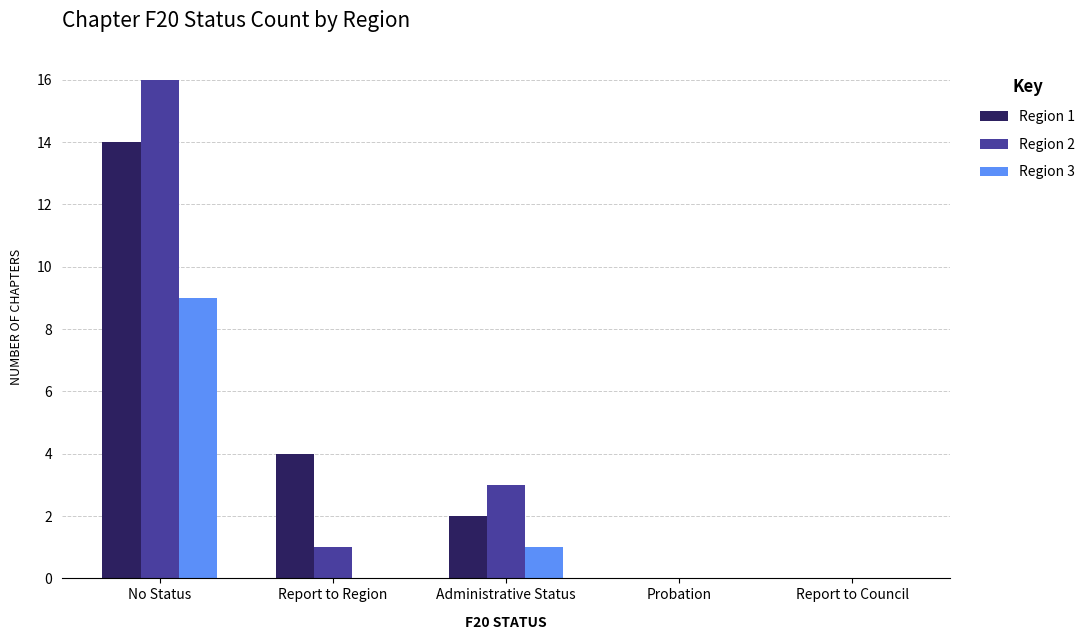

What is the total value across all series at Report to Region?

5